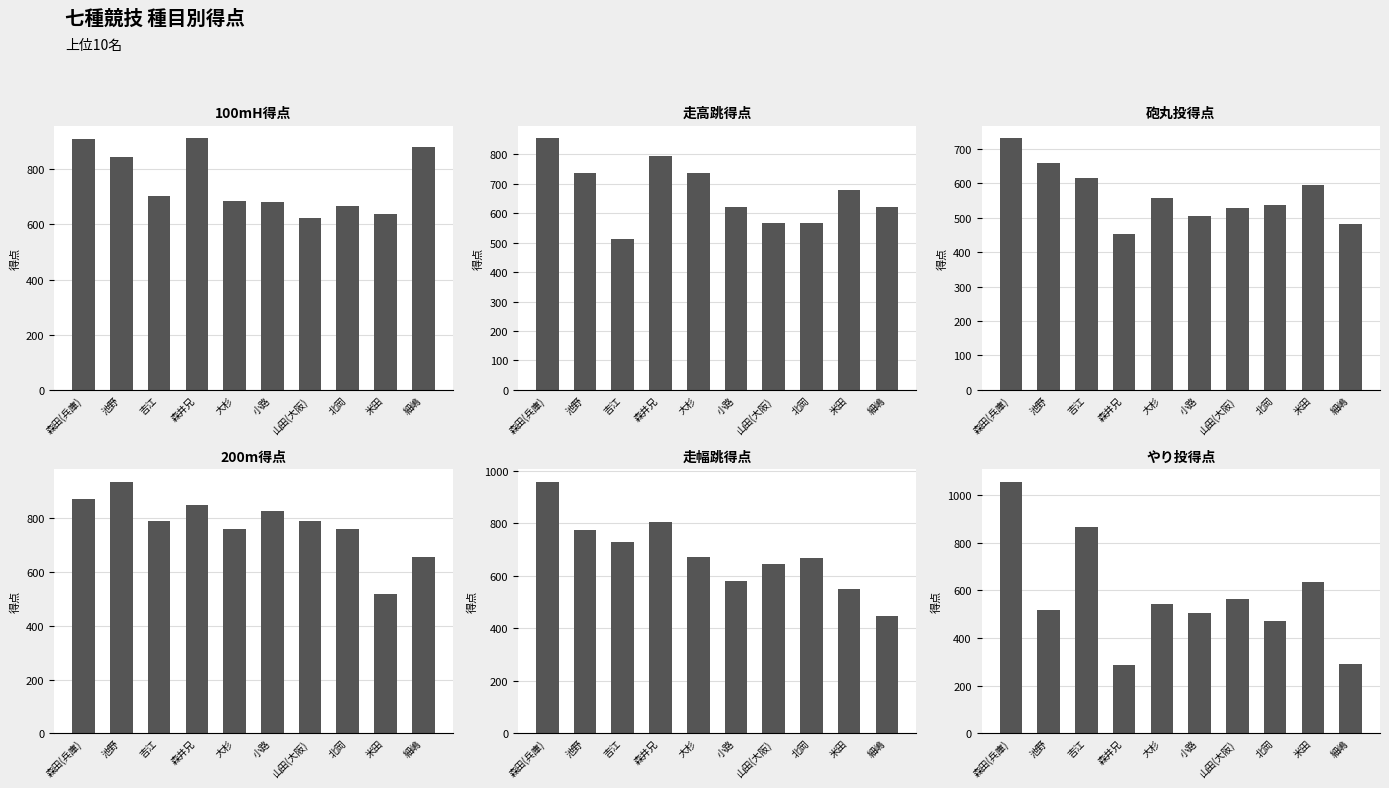

Is it true that やり投得点 equals 1057 at 森田(兵庫)?

True